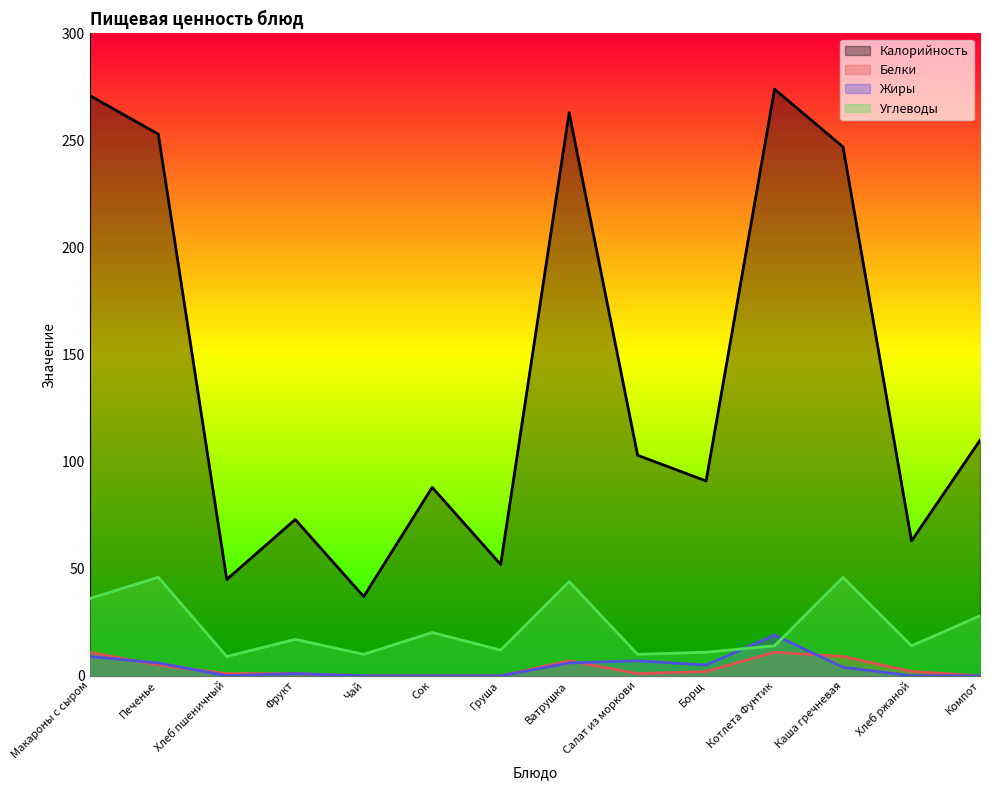

True or false: Углеводы has more than 1 points higher than both neighbors.

True